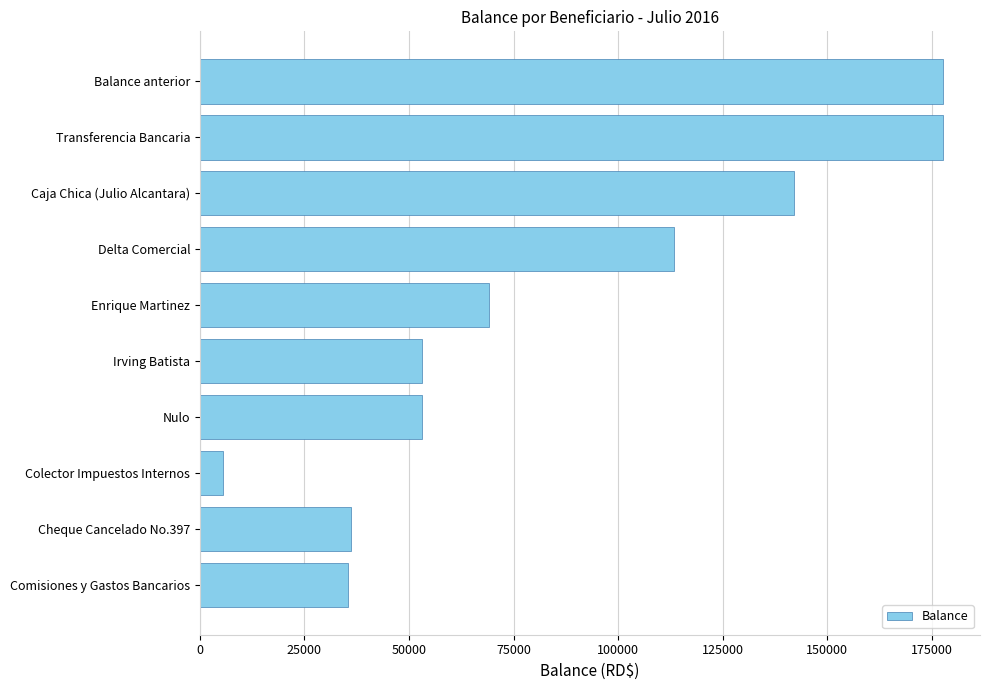

True or false: the data shows 5507.9 at Colector Impuestos Internos.

True